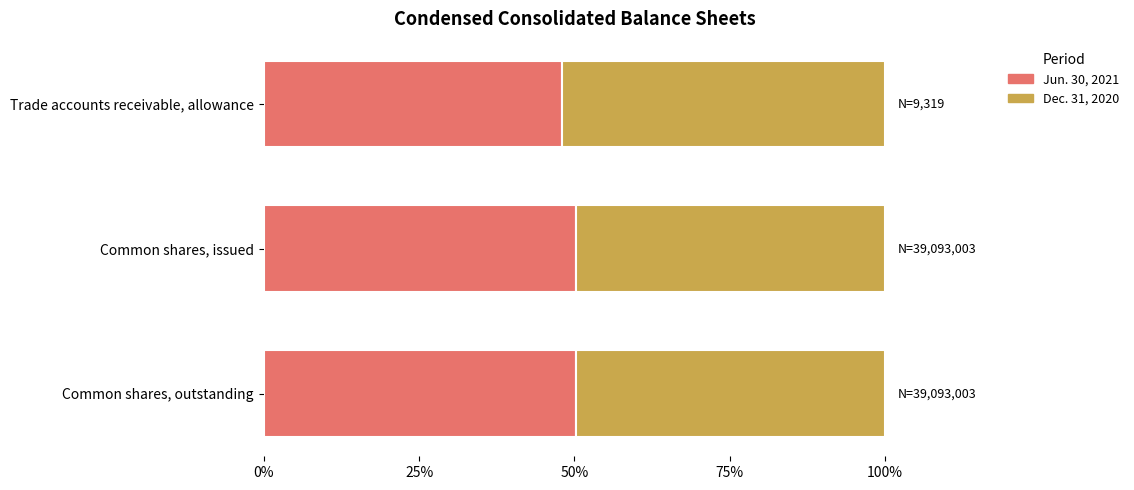

Reading left to right, extract all data points from this chart.

Jun. 30, 2021: 0.5	0.5	0.5
Dec. 31, 2020: 0.5	0.5	0.5